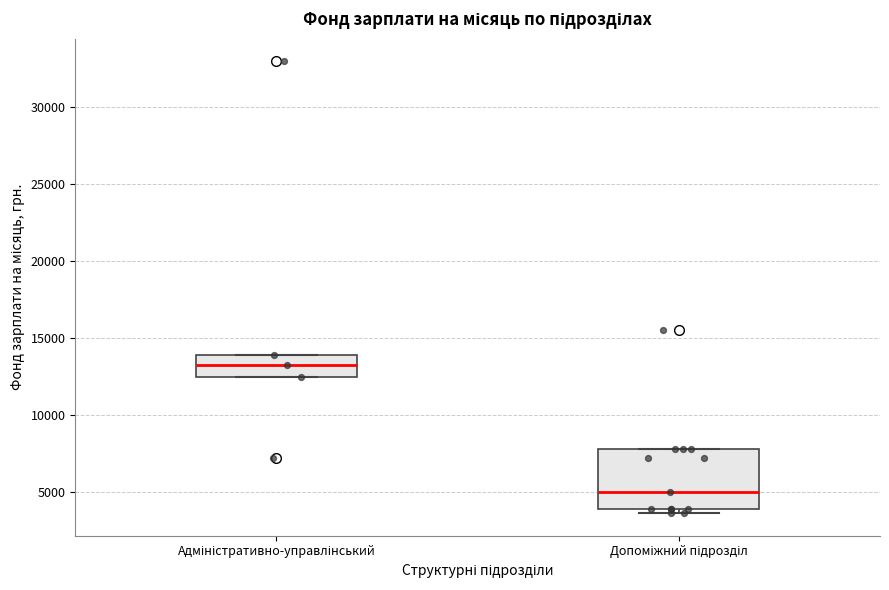

Comparing the boxes themselves (not the whiskers), which one is the tallest?

Допоміжний підрозділ